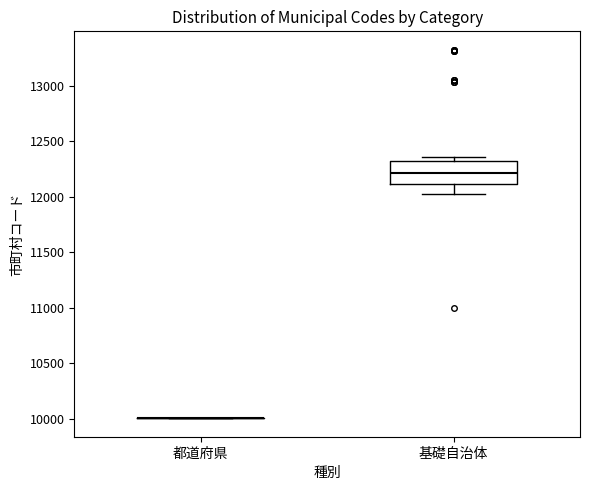

Which box is the tallest, from its lower edge to its upper edge?

基礎自治体